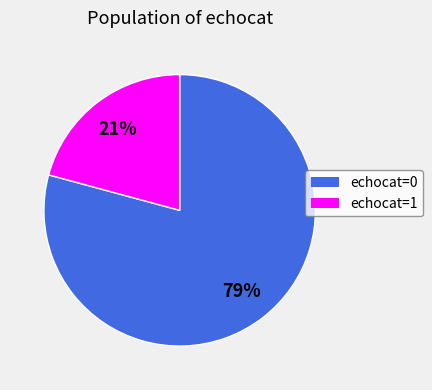

To the nearest percent, what is the difference between the largest and smallest slice percentages?

58%